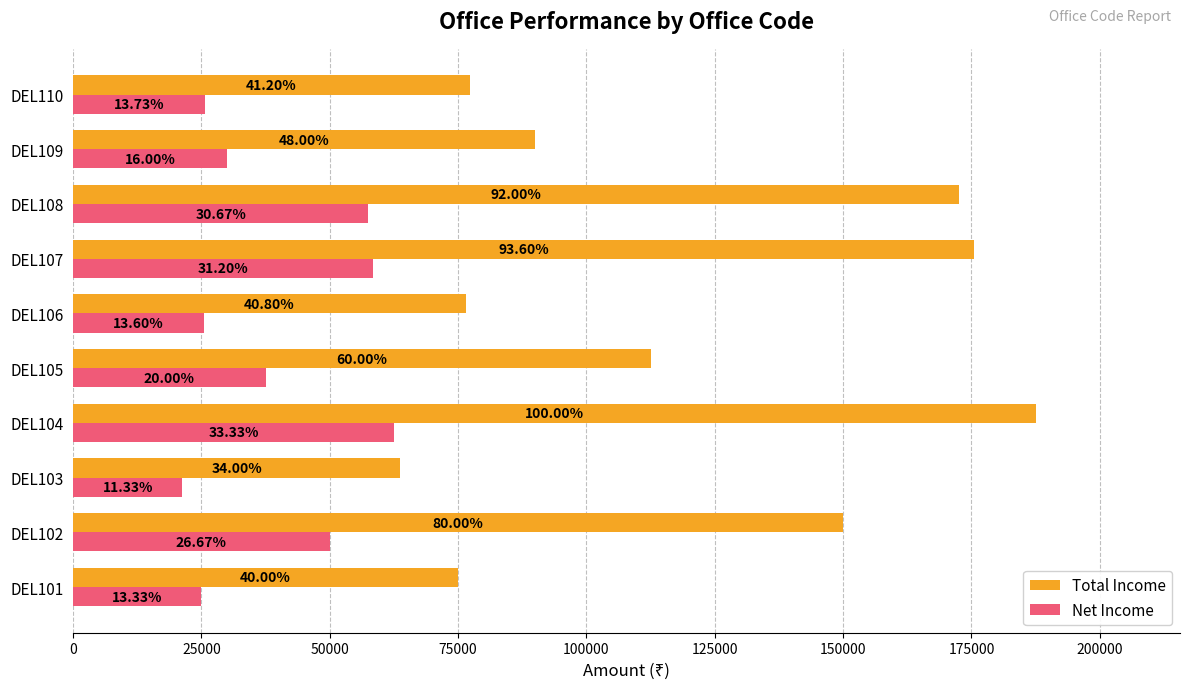

What are all the series names shown in the legend?

Total Income, Net Income